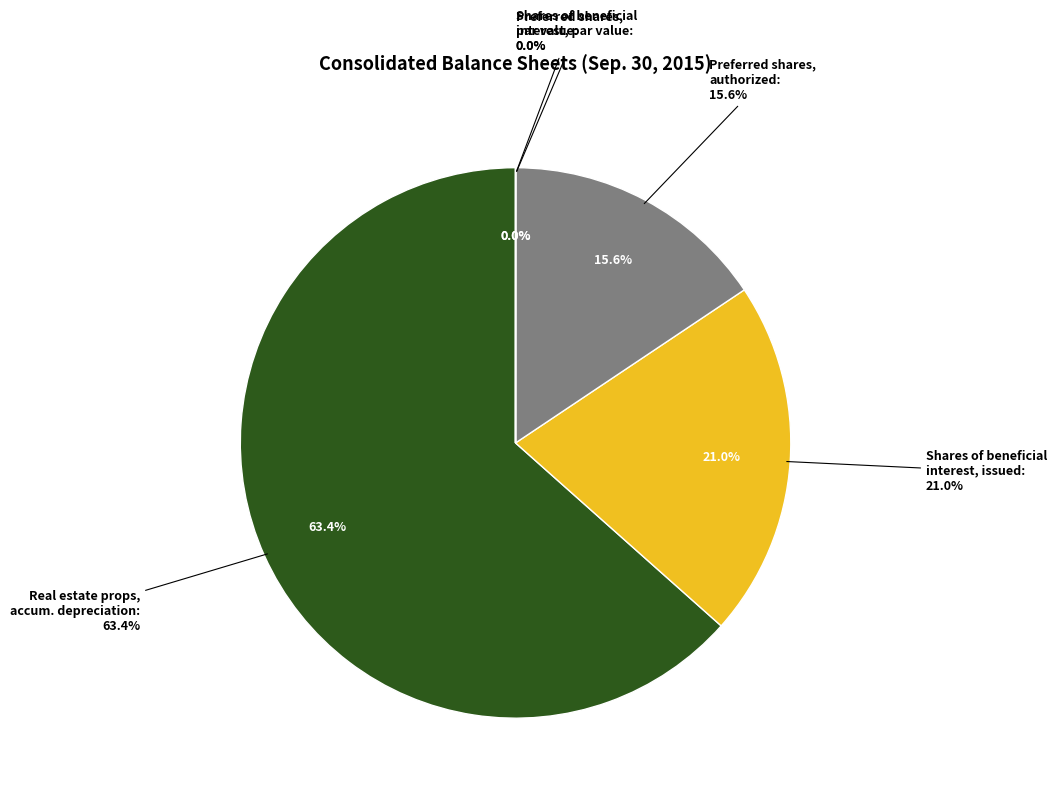

How many segments does this pie chart have?

5